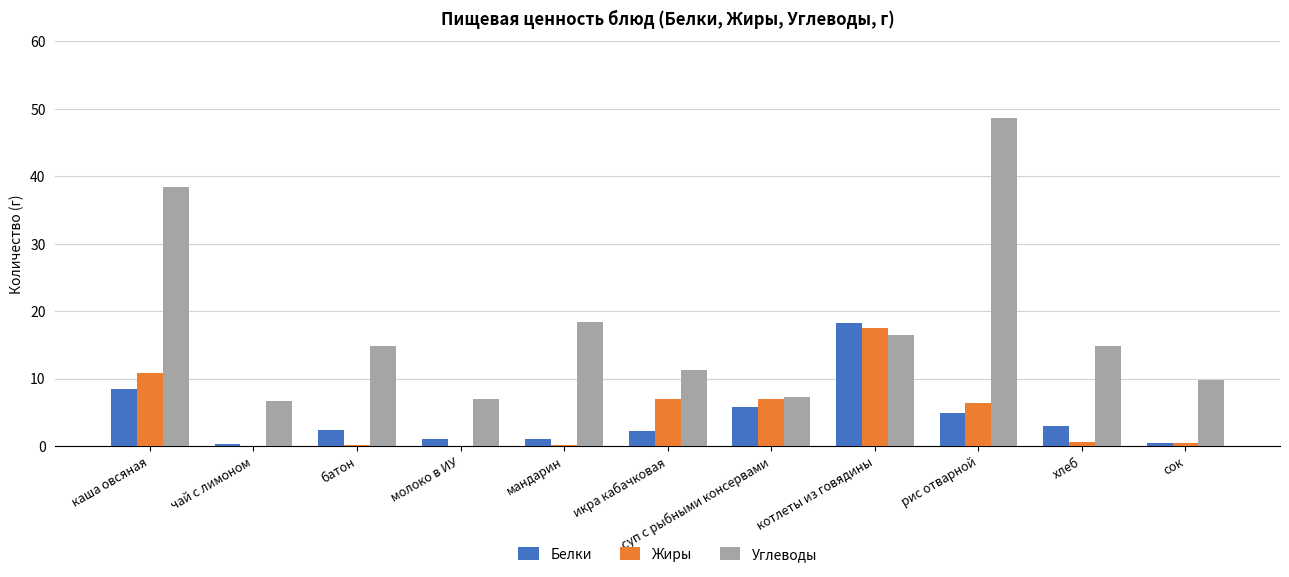

At which category does the chart reach its peak across all series?

рис отварной